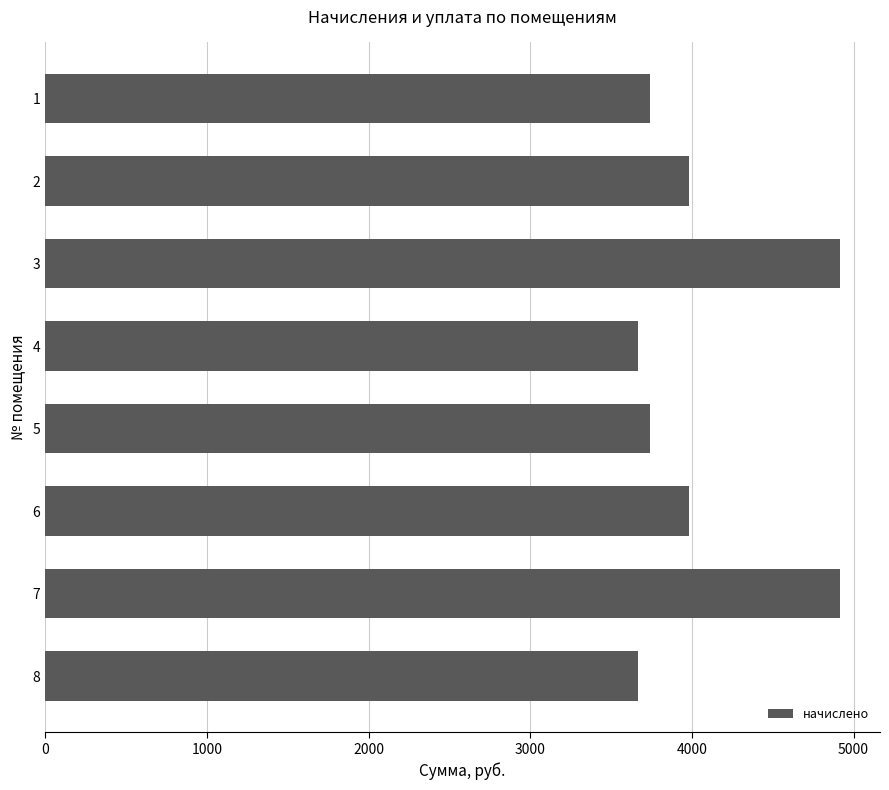

What is the ratio of the value at 2 to the value at 6?

1.0